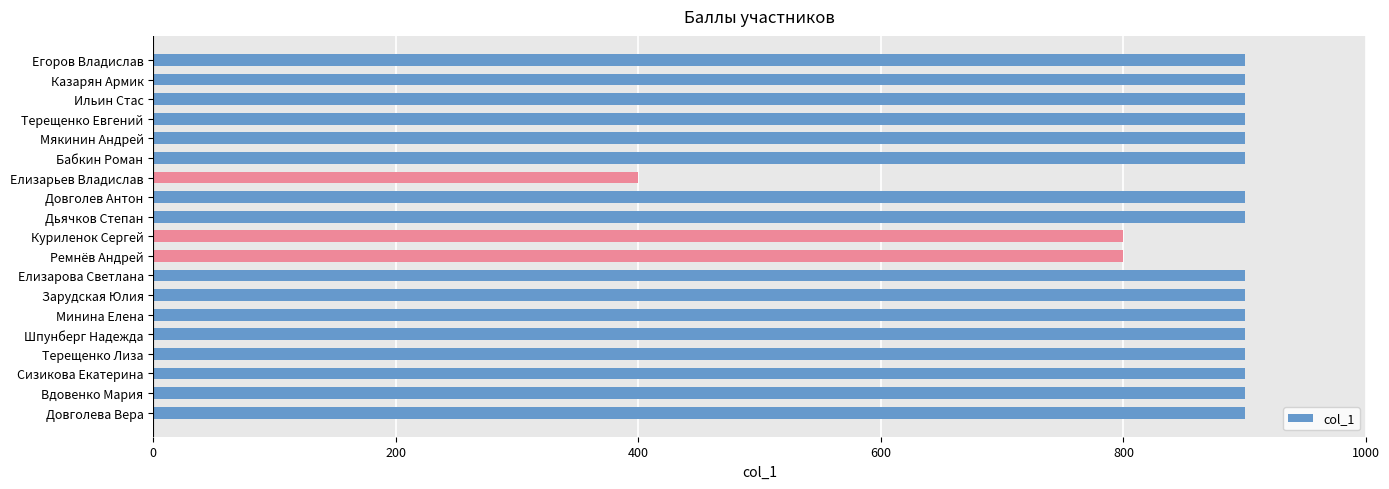

Does the chart contain stacked bars?

No